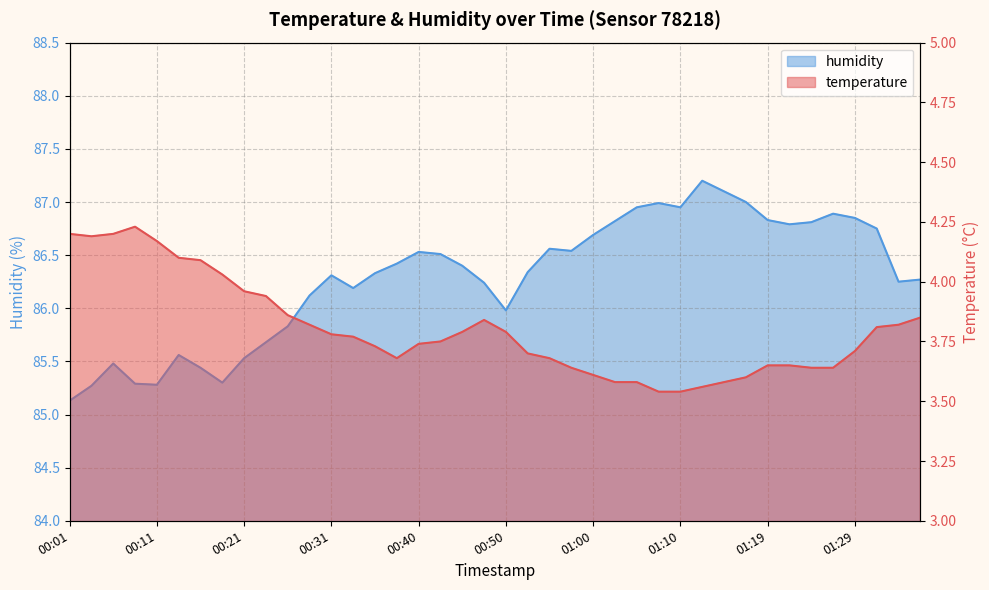

What is the label of the 15th point from the right?

01:02